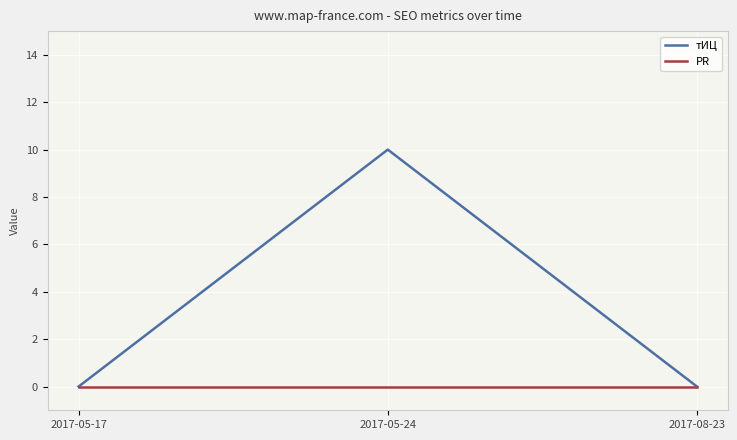

Between 2017-05-17 and 2017-05-24, which series saw the biggest shift?

тИЦ